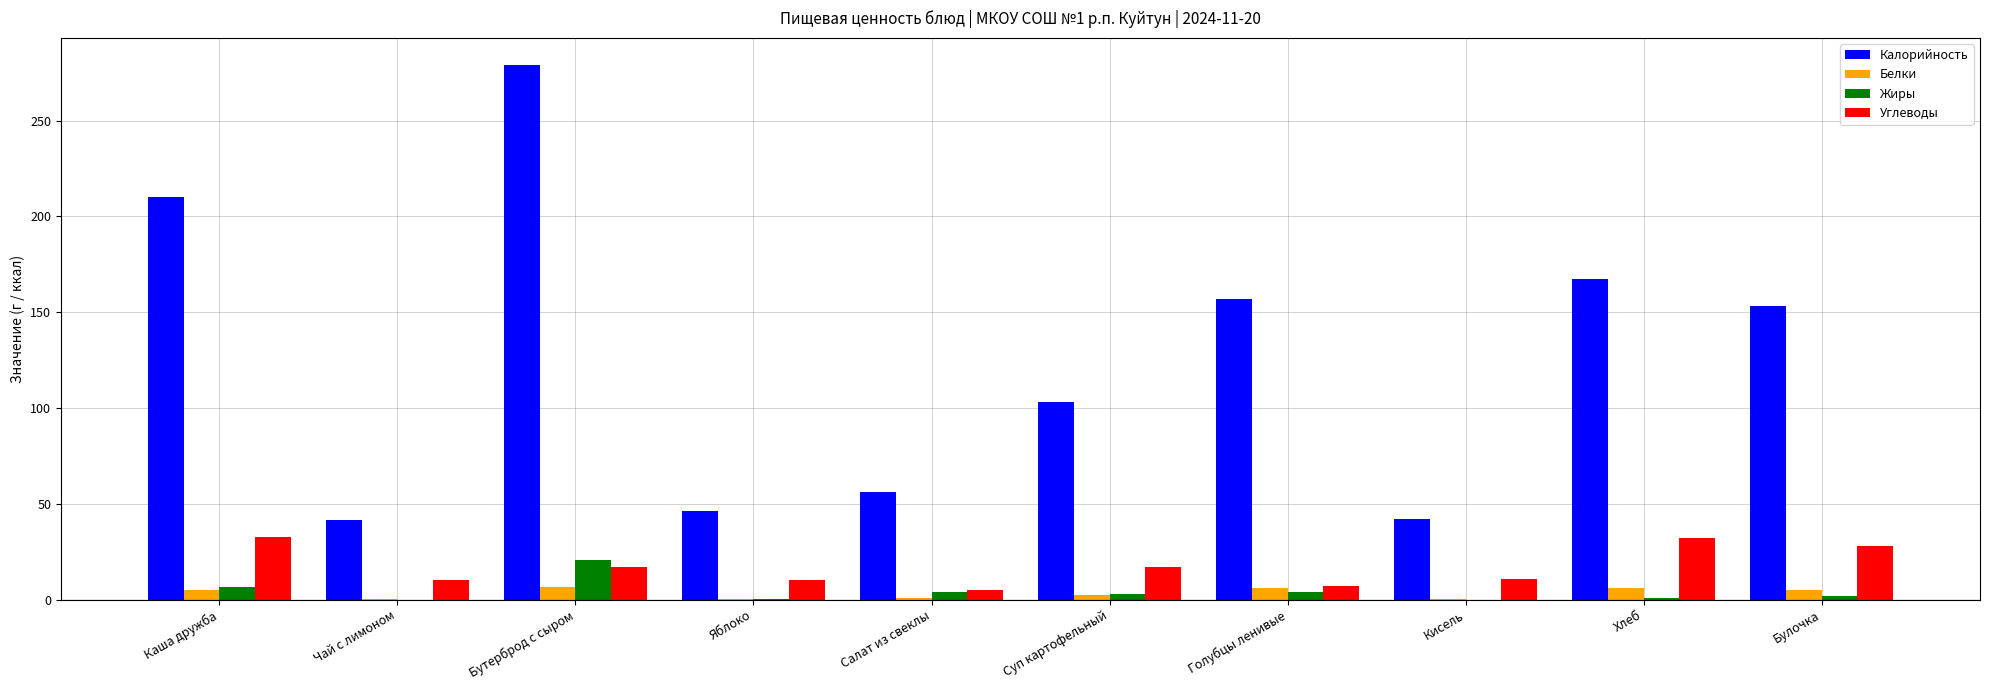

Are the bars horizontal?

No